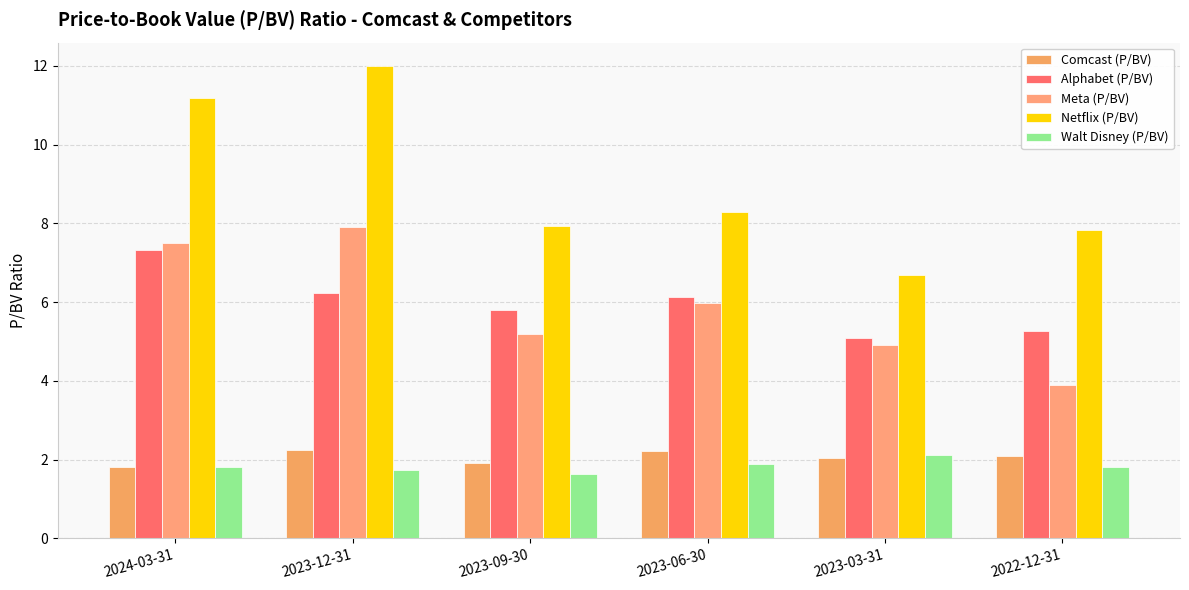

Reading left to right, list all the values displayed in this chart.

Comcast (P/BV): 1.8	2.2	1.9	2.2	2.0	2.1
Alphabet (P/BV): 7.3	6.2	5.8	6.1	5.1	5.3
Meta (P/BV): 7.5	7.9	5.2	6.0	4.9	3.9
Netflix (P/BV): 11.2	12.0	7.9	8.3	6.7	7.8
Walt Disney (P/BV): 1.8	1.7	1.6	1.9	2.1	1.8